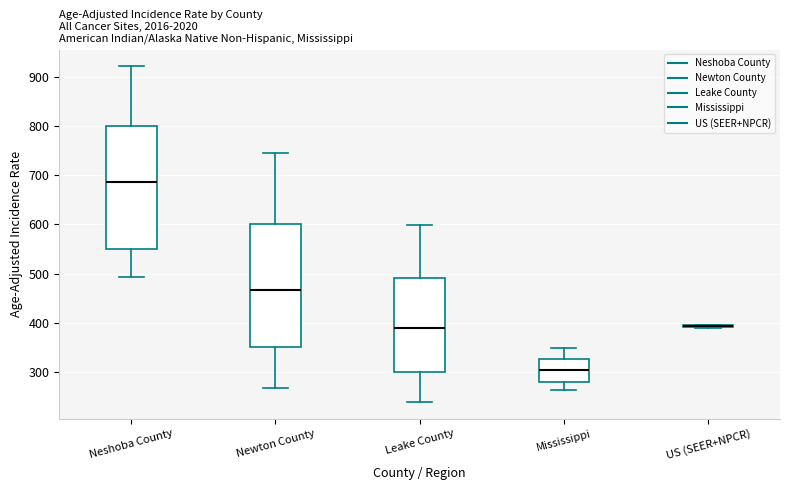

Where does the lower whisker of the box for Newton County end on the y-axis? The values are not printed on the chart, so give them approximately, as read against the axis.

270